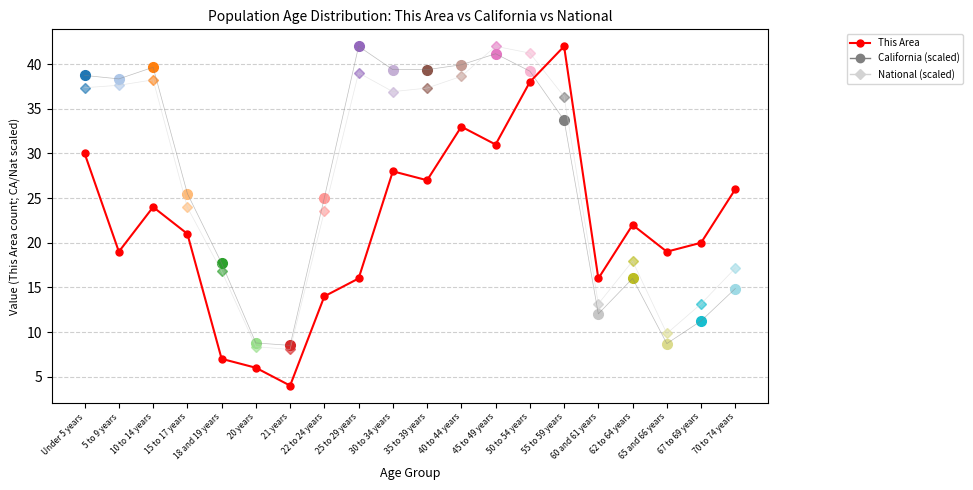

What is the value of the California (scaled) point at the 1st from the left?

38.7